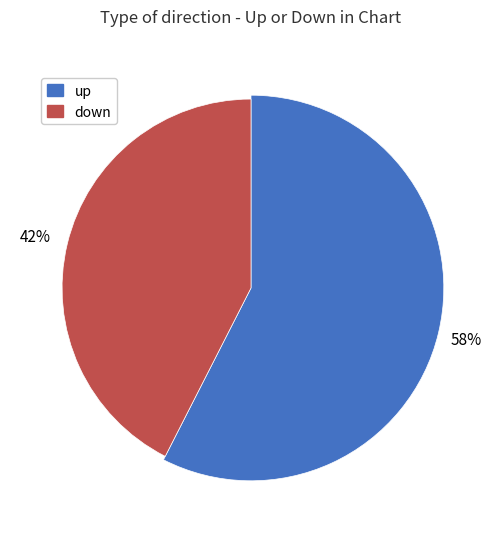

What is the majority slice?

up